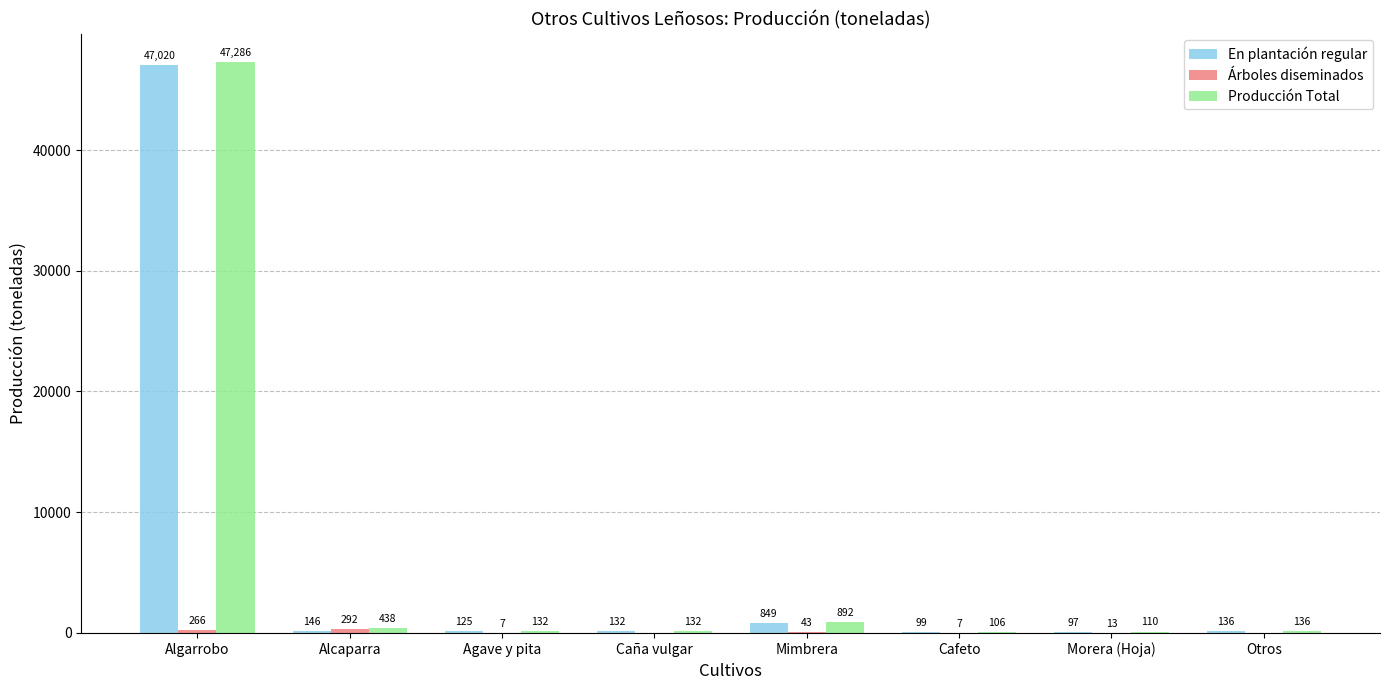

What is the total value across all series at Agave y pita?

264